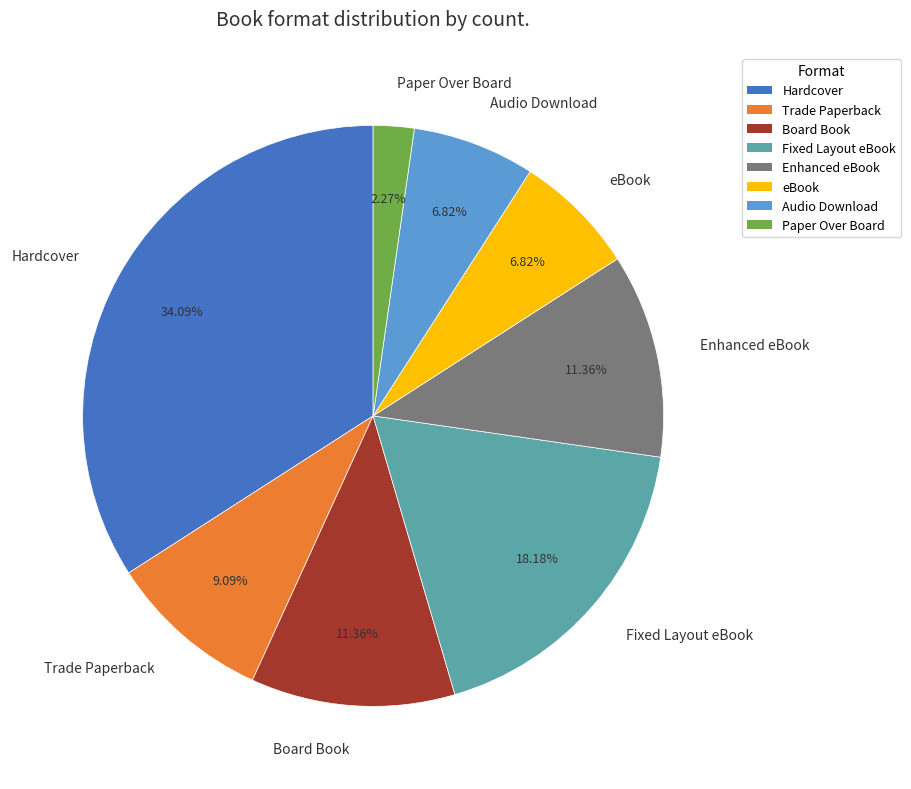

Count the number of slices in the pie.

8